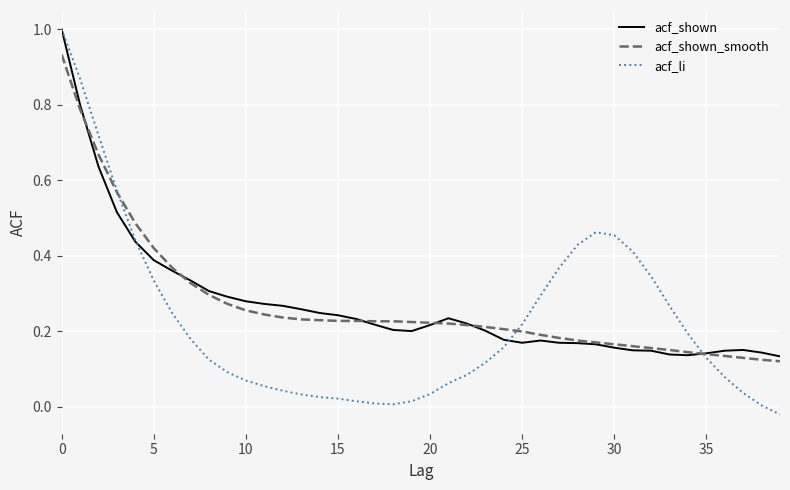

What is the highest value of the acf_shown series?

1.0